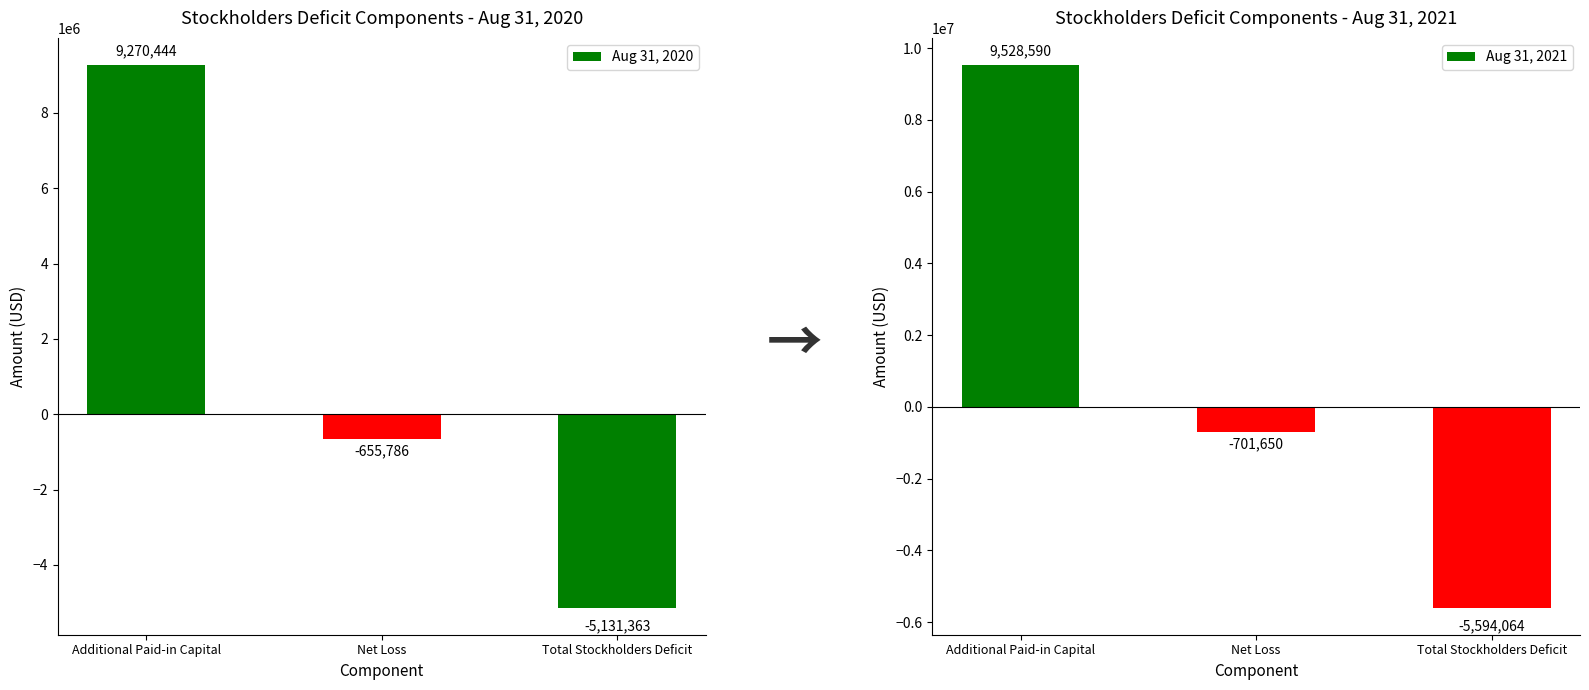

What are all the series names shown in the legend?

Aug 31, 2020, Aug 31, 2021